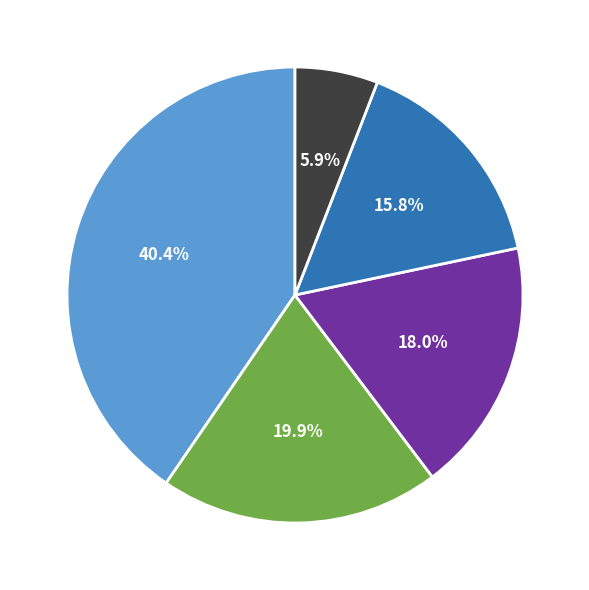

Does any single category account for the majority?

No